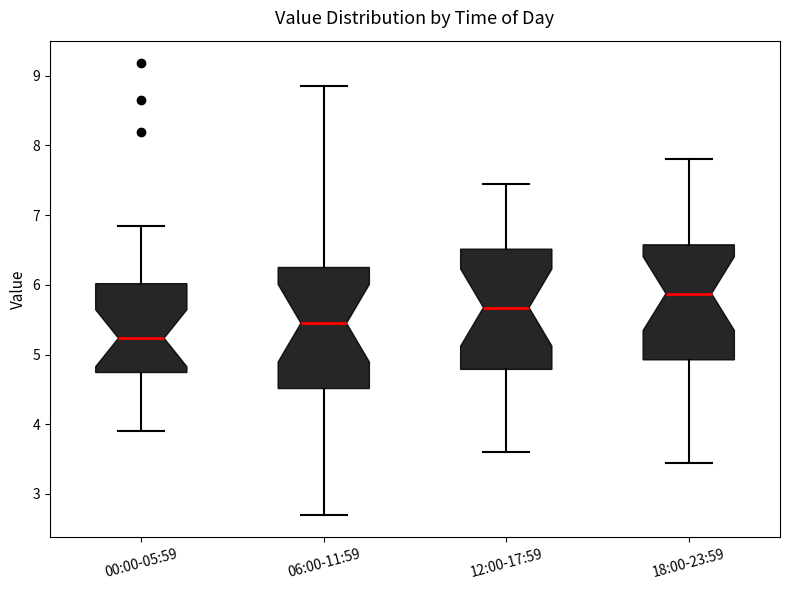

Which box has the highest median line?

18:00-23:59